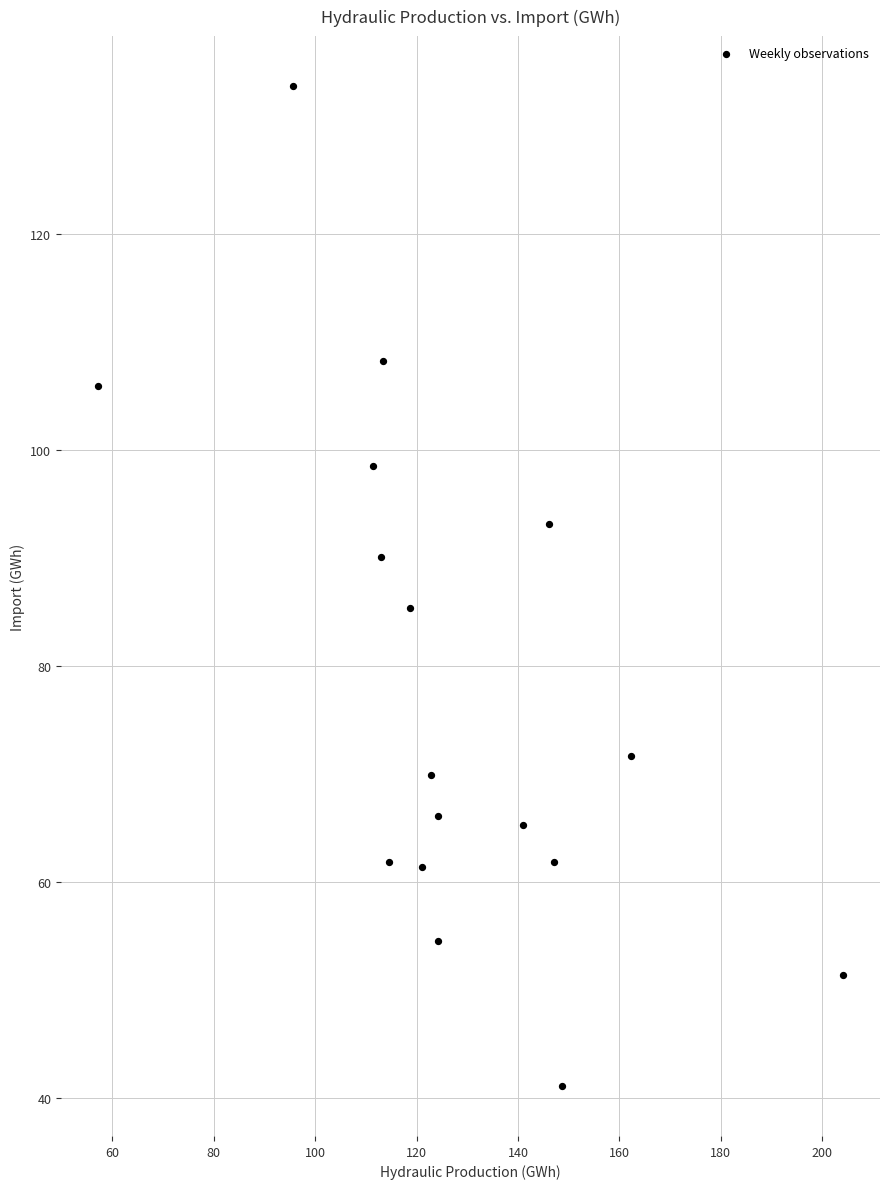

What is the range of X values (max minus min)?

146.9